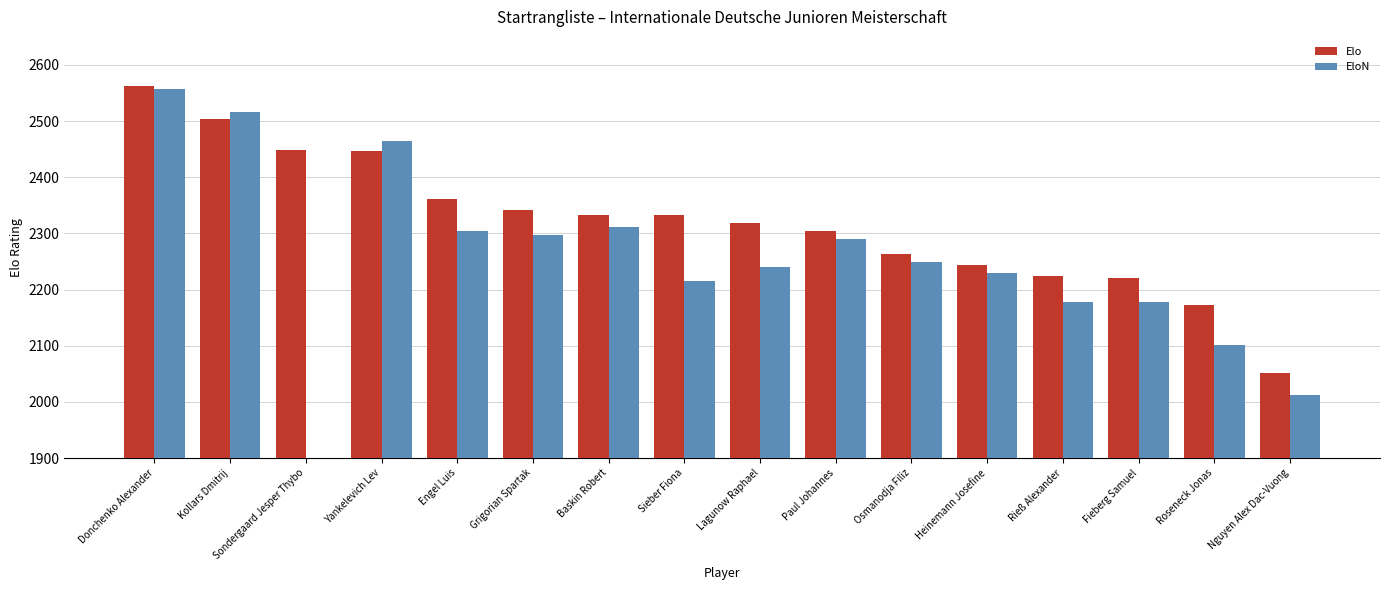

At which category is the sum across all series the highest?

Donchenko Alexander